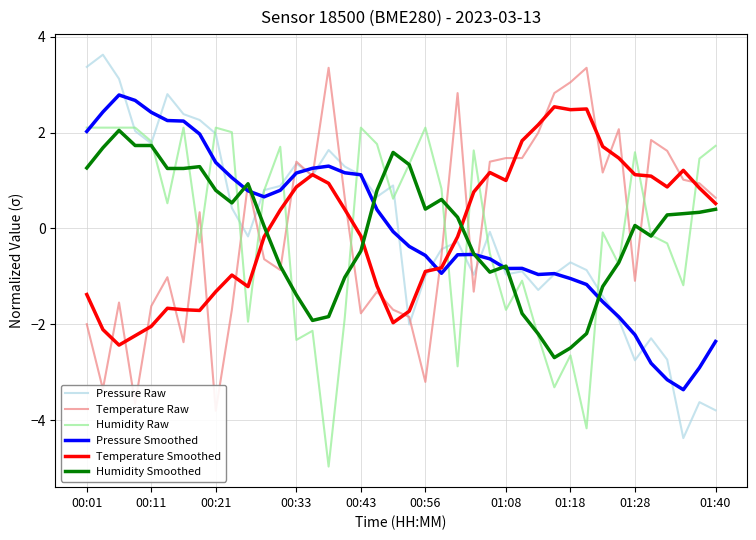

Is the value of Temperature Smoothed at 37 greater than the value of Pressure Raw at 18?

Yes